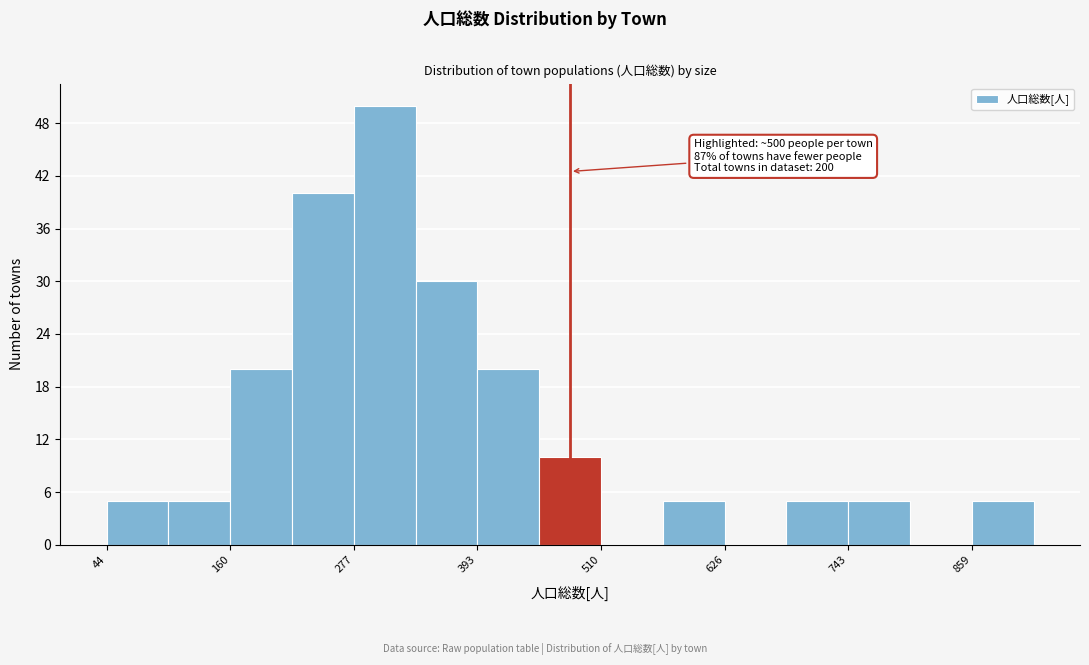

Read against the x-axis, roughly where is the centre of the tallest bar?

300